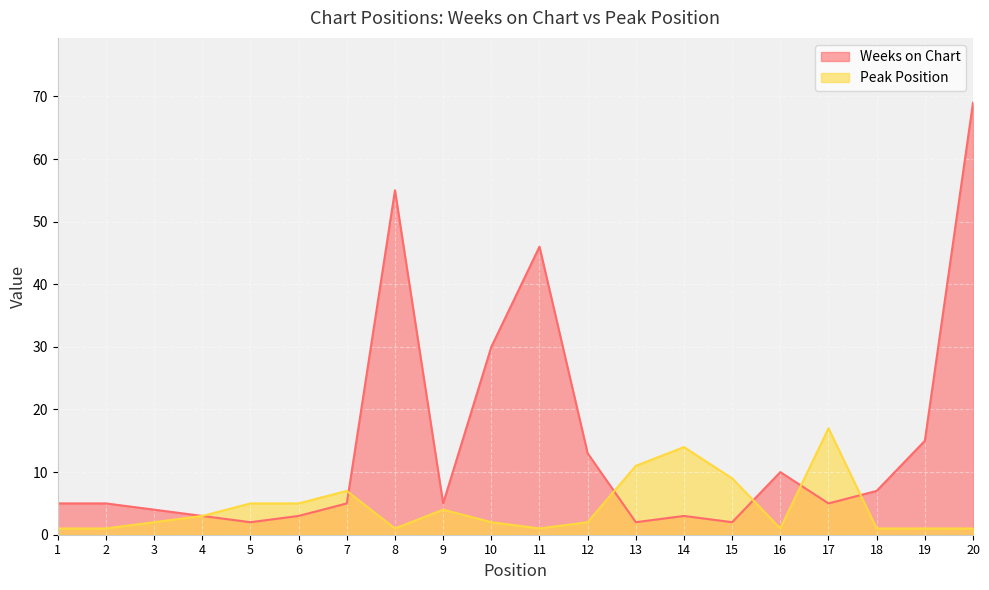

Does the chart display data point markers on the line(s)?

No